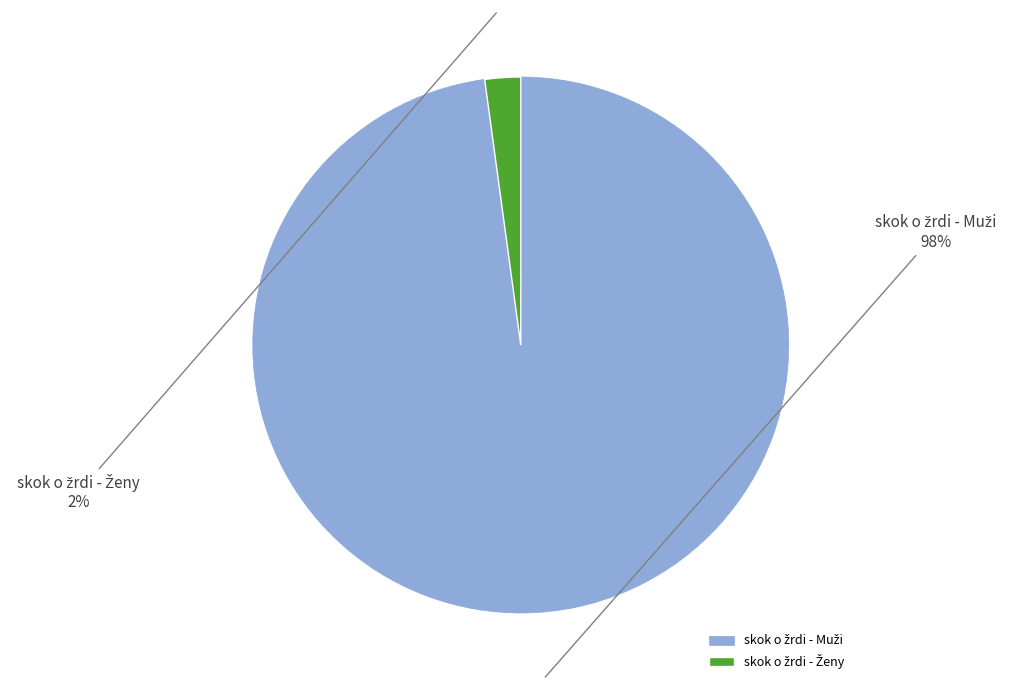

Is there any slice that represents more than half of the pie?

Yes